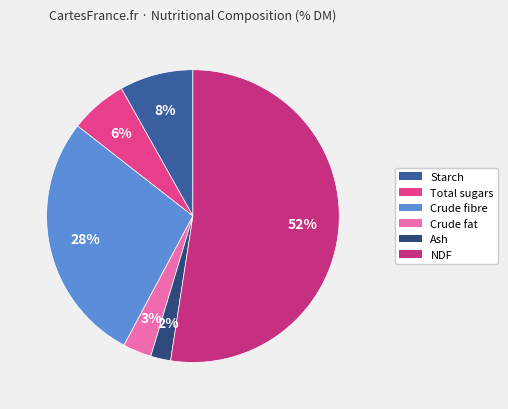

To the nearest percent, what is the average slice percentage?

17%